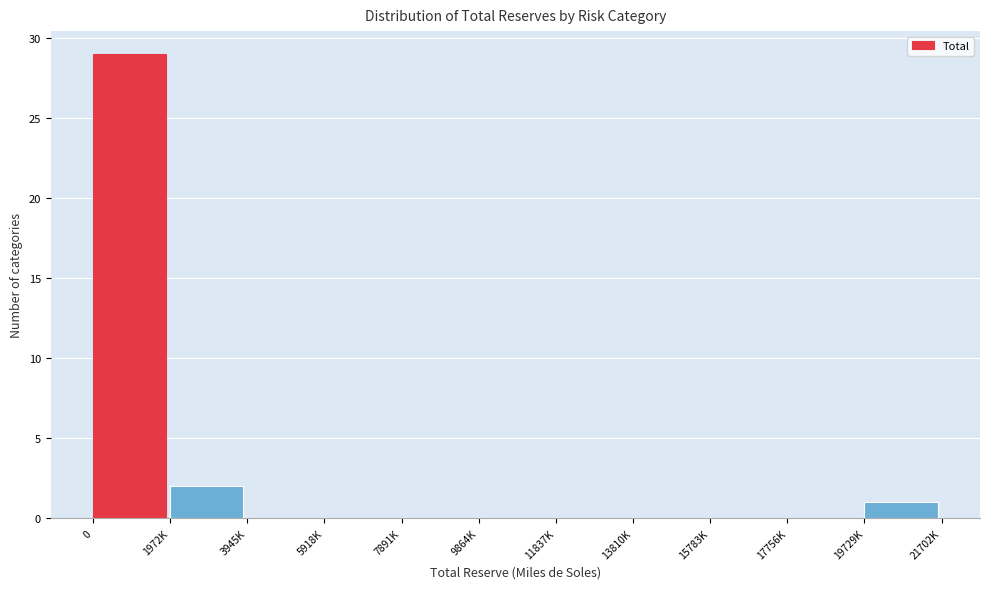

Reading left to right, extract all data points from this chart.

0=29	1972K=2	3945K=0	5918K=0	7891K=0	9864K=0	11837K=0	13810K=0	15783K=0	17756K=0	19729K=1